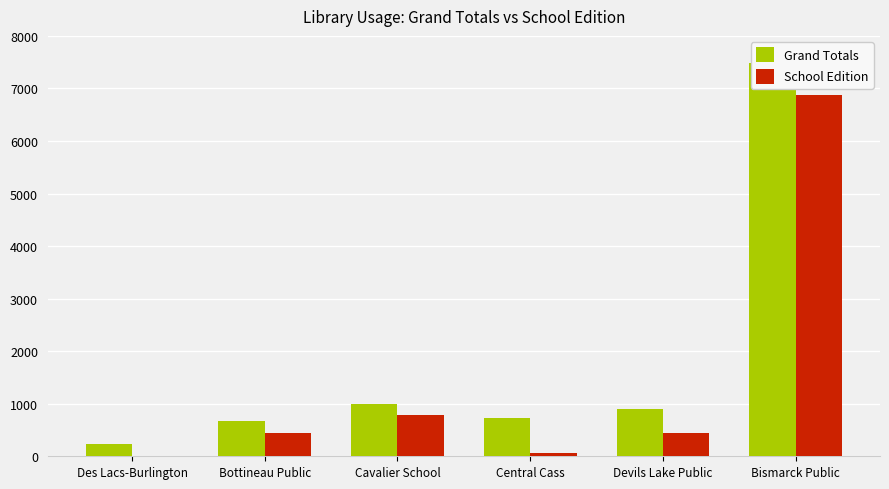

What is the highest value of the Grand Totals series?

7492